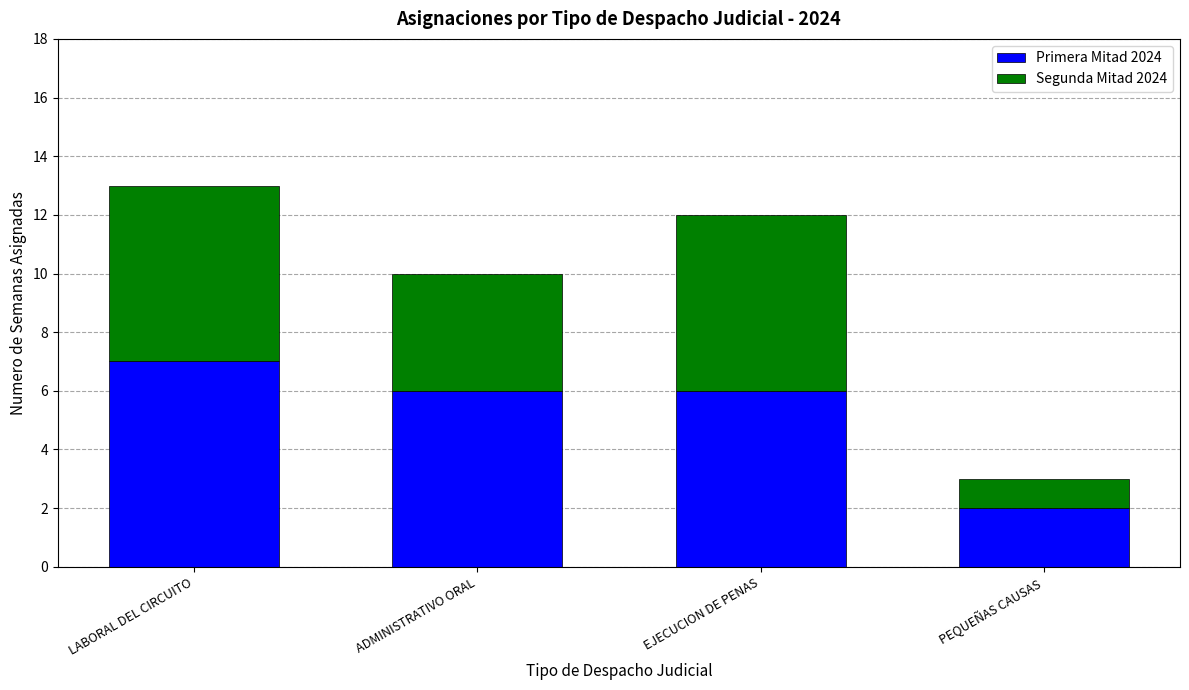

What is the sum of the Primera Mitad 2024 values at EJECUCION DE PENAS and LABORAL DEL CIRCUITO?

13